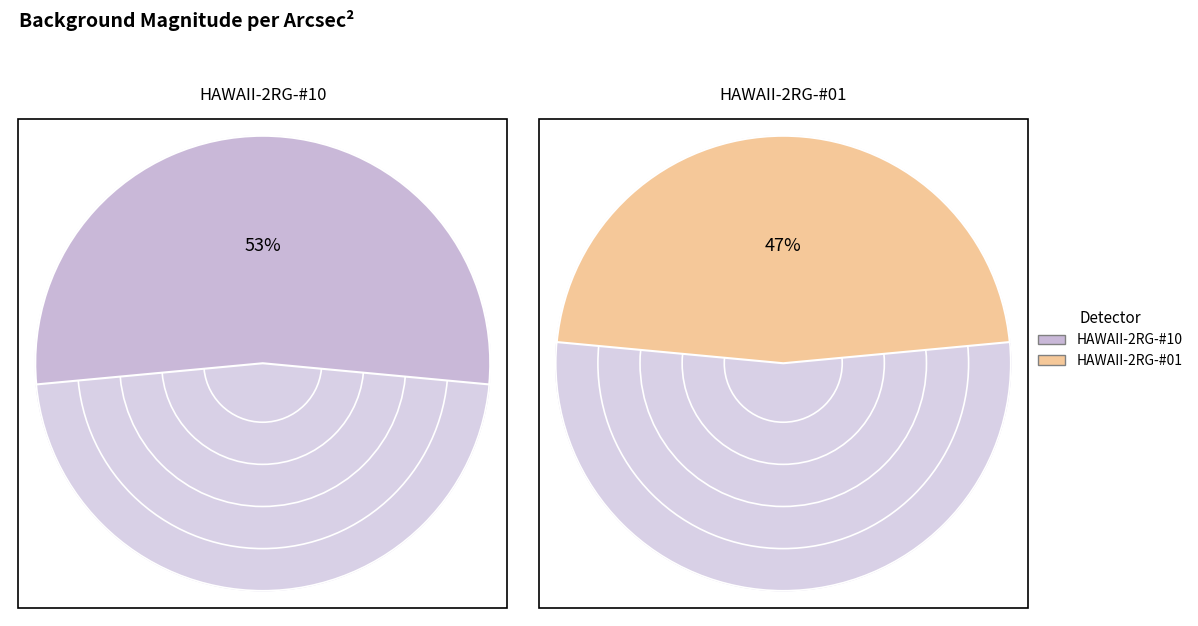

Is there any slice that represents more than half of the pie?

Yes